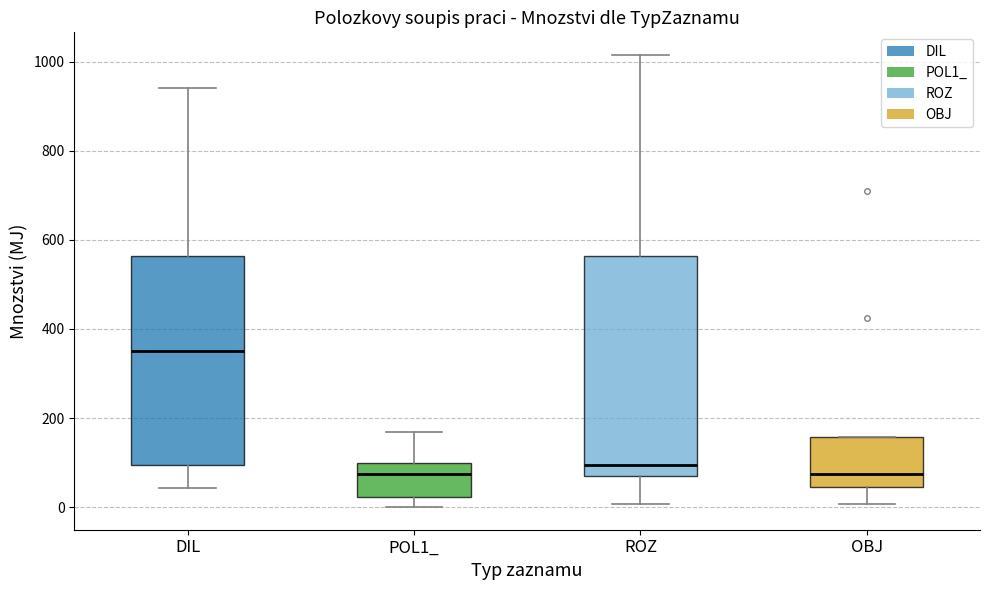

Which box has the highest median line?

DIL